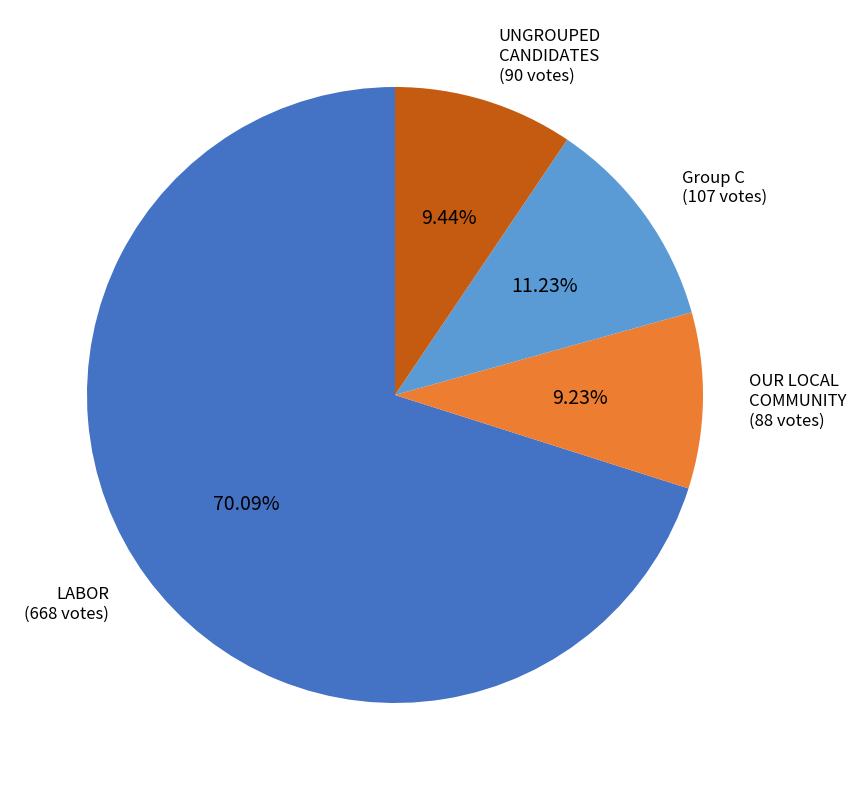

What percentage do OUR LOCAL COMMUNITY and Group C together represent?

20.5%